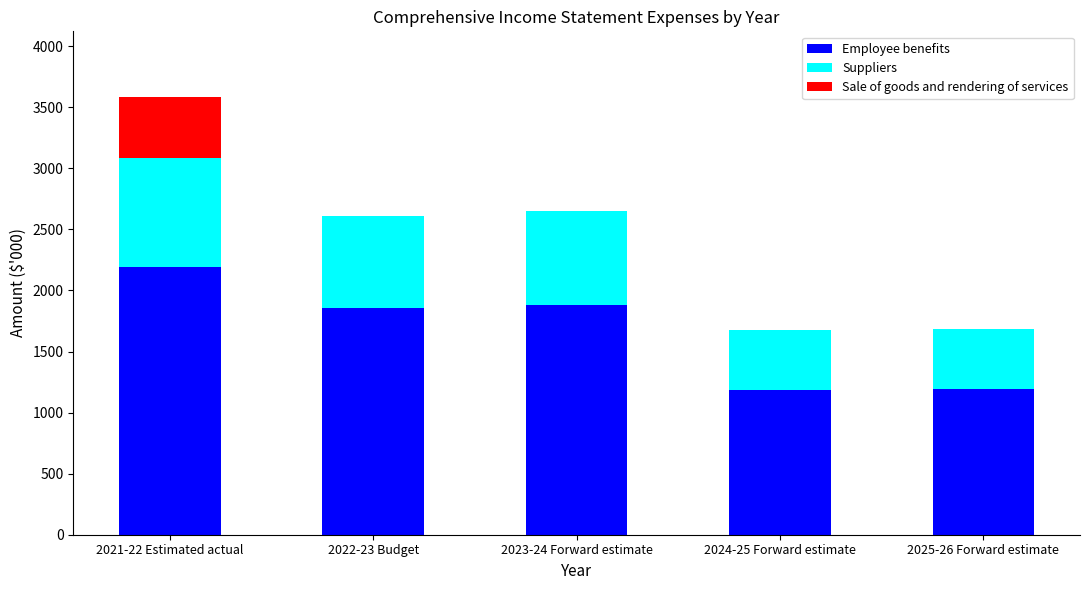

The value of Employee benefits at 2021-22 Estimated actual is 2189.6. True or false?

True